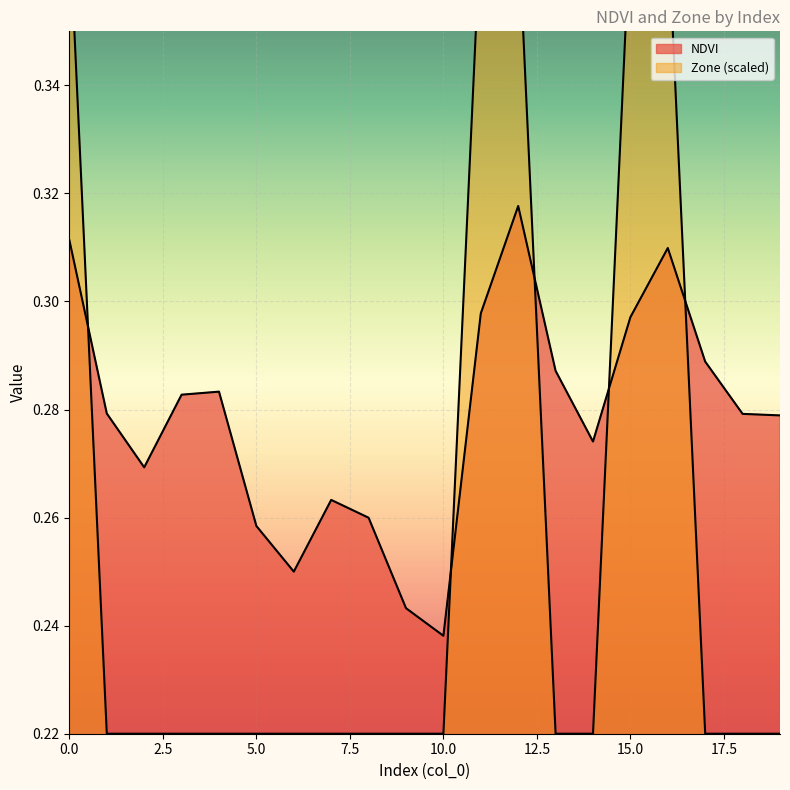

Reading left to right, extract all data points from this chart.

NDVI: 0.3	0.3	0.3	0.3	0.3	0.3	0.2	0.3	0.3	0.2	0.2	0.3	0.3	0.3	0.3	0.3	0.3	0.3	0.3	0.3
Zone: 0.4	0.2	0.2	0.2	0.2	0.2	0.2	0.2	0.2	0.2	0.2	0.4	0.4	0.2	0.2	0.4	0.4	0.2	0.2	0.2